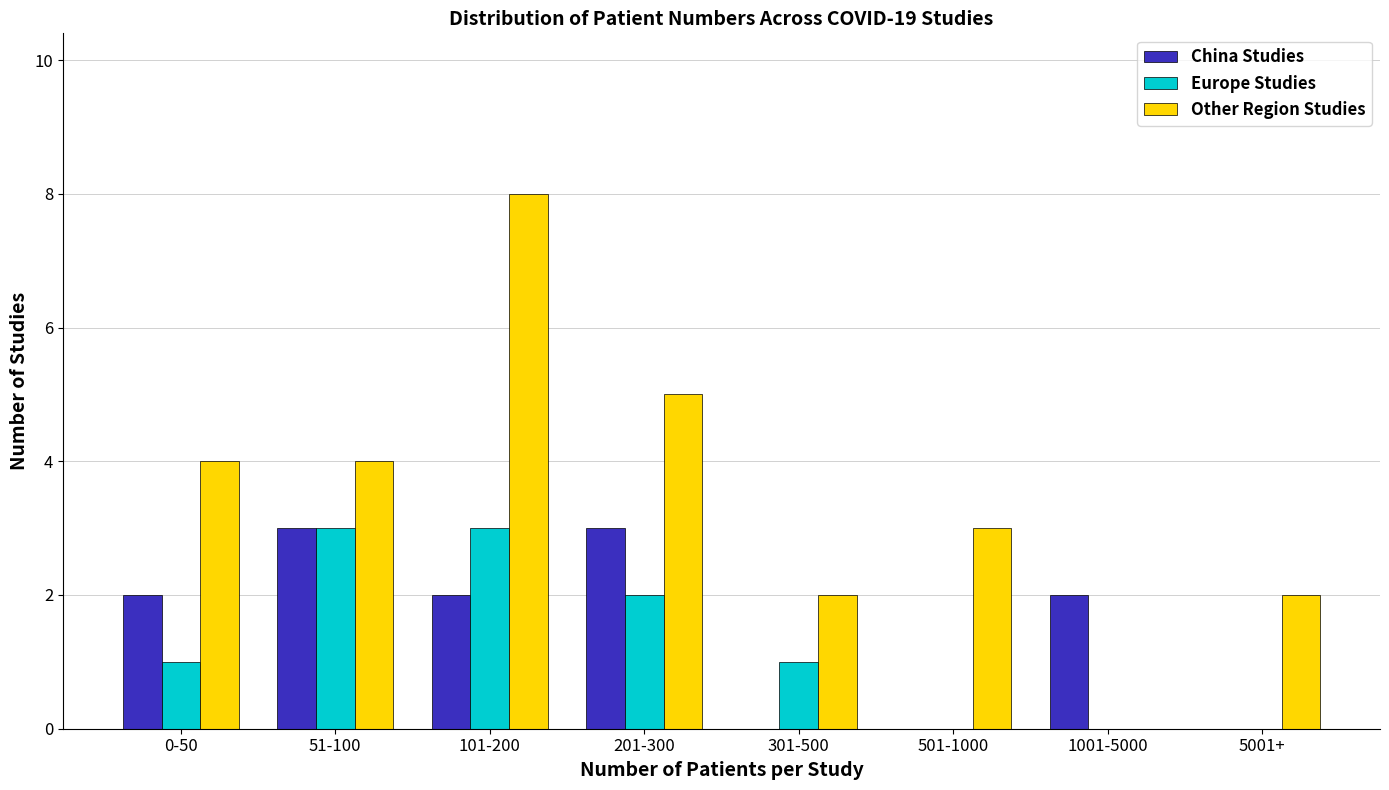

Reading left to right, what are all the values shown in this chart?

China Studies: 0-50=2	51-100=3	101-200=2	201-300=3	301-500=0	501-1000=0	1001-5000=2	5001+=0
Europe Studies: 0-50=1	51-100=3	101-200=3	201-300=2	301-500=1	501-1000=0	1001-5000=0	5001+=0
Other Region Studies: 0-50=4	51-100=4	101-200=8	201-300=5	301-500=2	501-1000=3	1001-5000=0	5001+=2